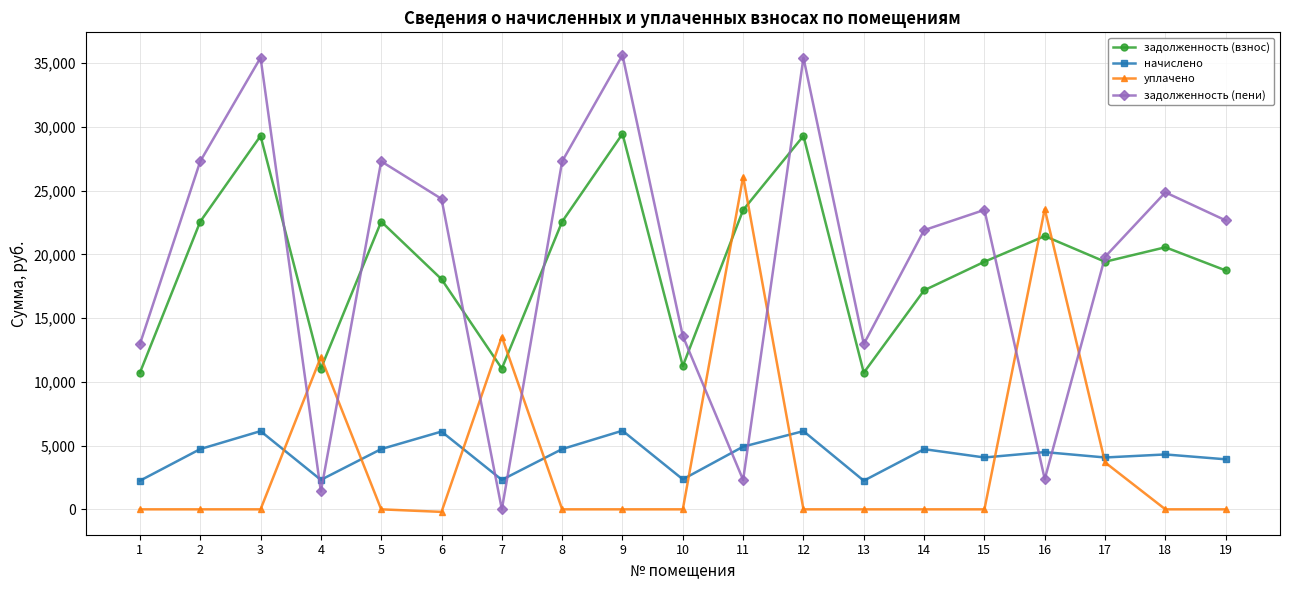

Is the value of уплачено at 11 greater than the value of задолженность (взнос) at 5?

Yes